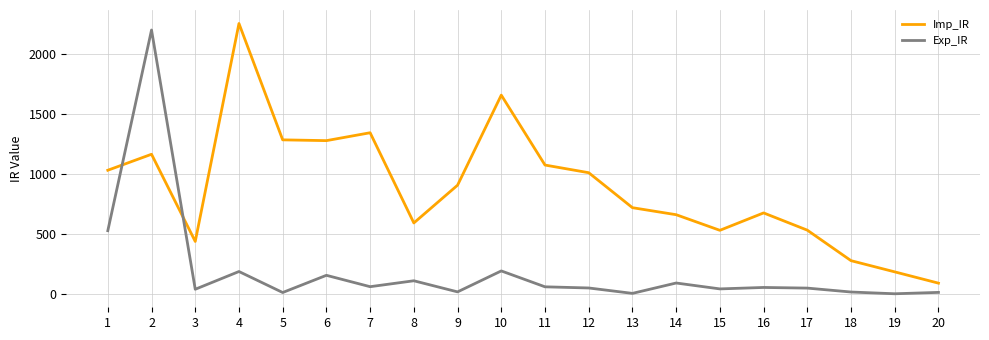

The value of Imp_IR at 3 is 756.8. True or false?

False